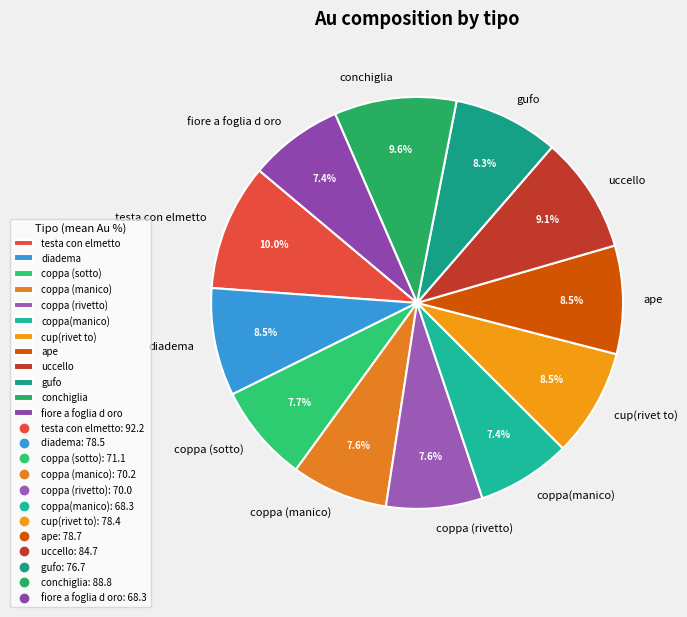

What percentage is the coppa (manico) slice, to the nearest percent?

8%